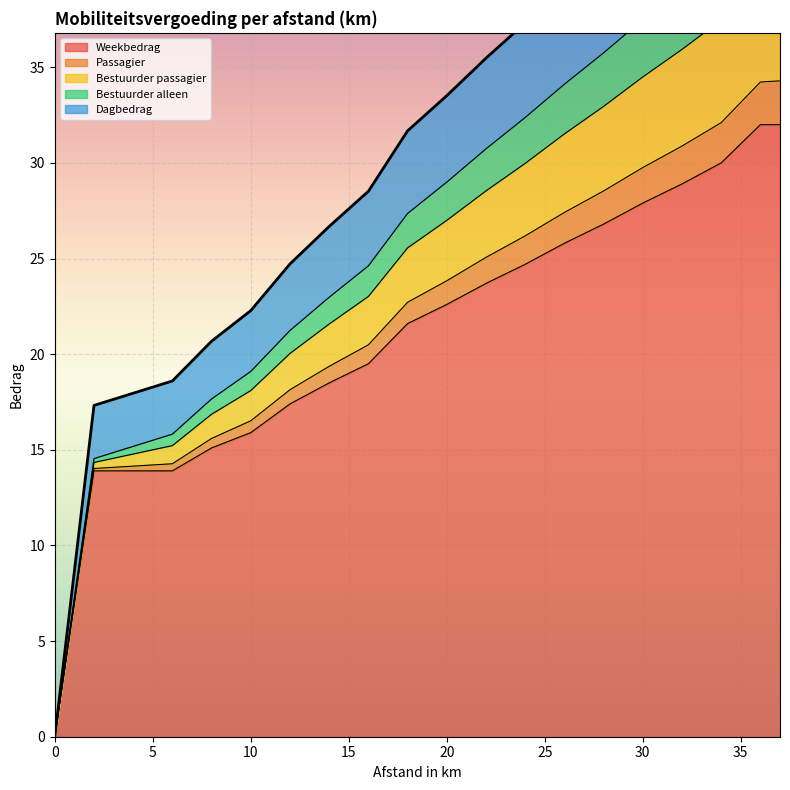

What is the maximum value for Weekbedrag?

32.0